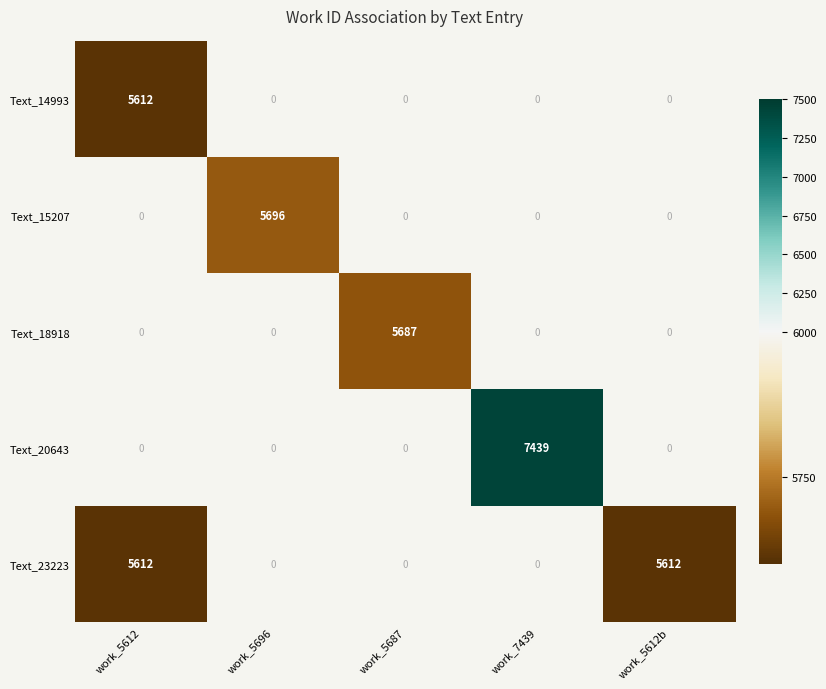

Which label corresponds to the largest value in the chart?

work_7439